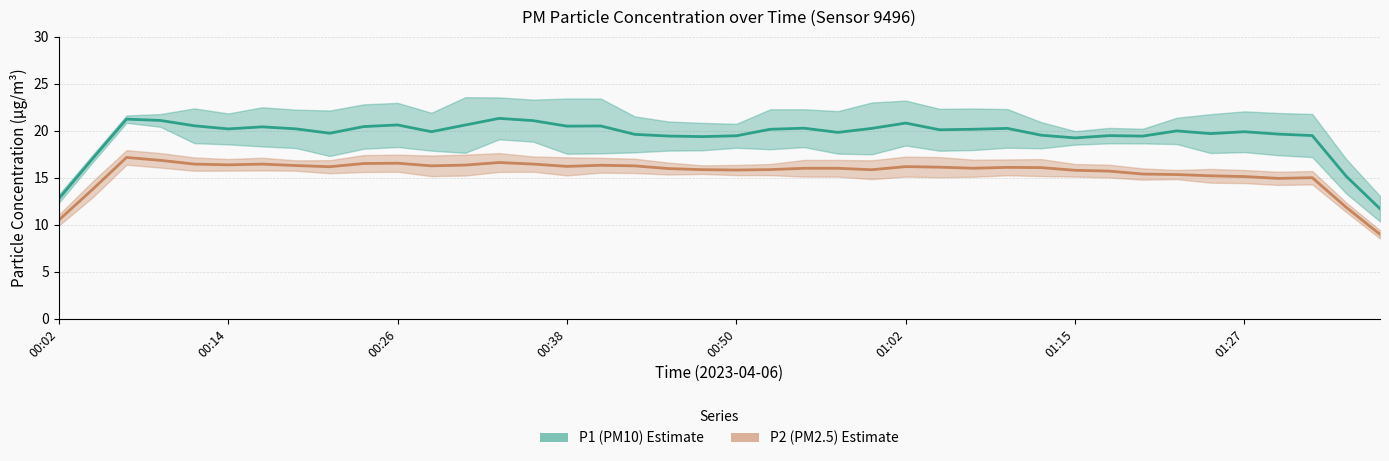

Rank the series by their average value, from lowest to highest.

P2 (PM2.5) Estimate, P1 (PM10) Estimate